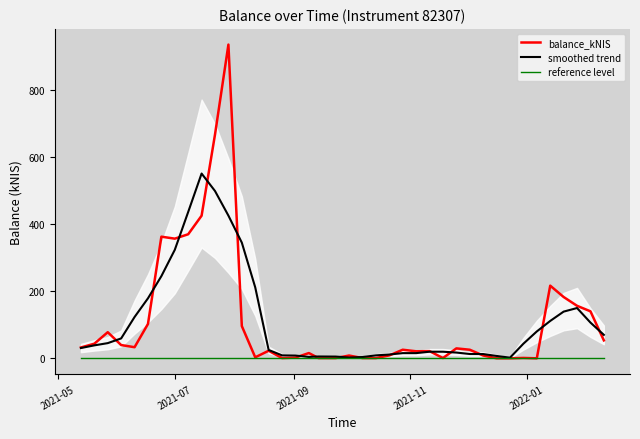

What is the maximum value for smoothed trend?

550.3